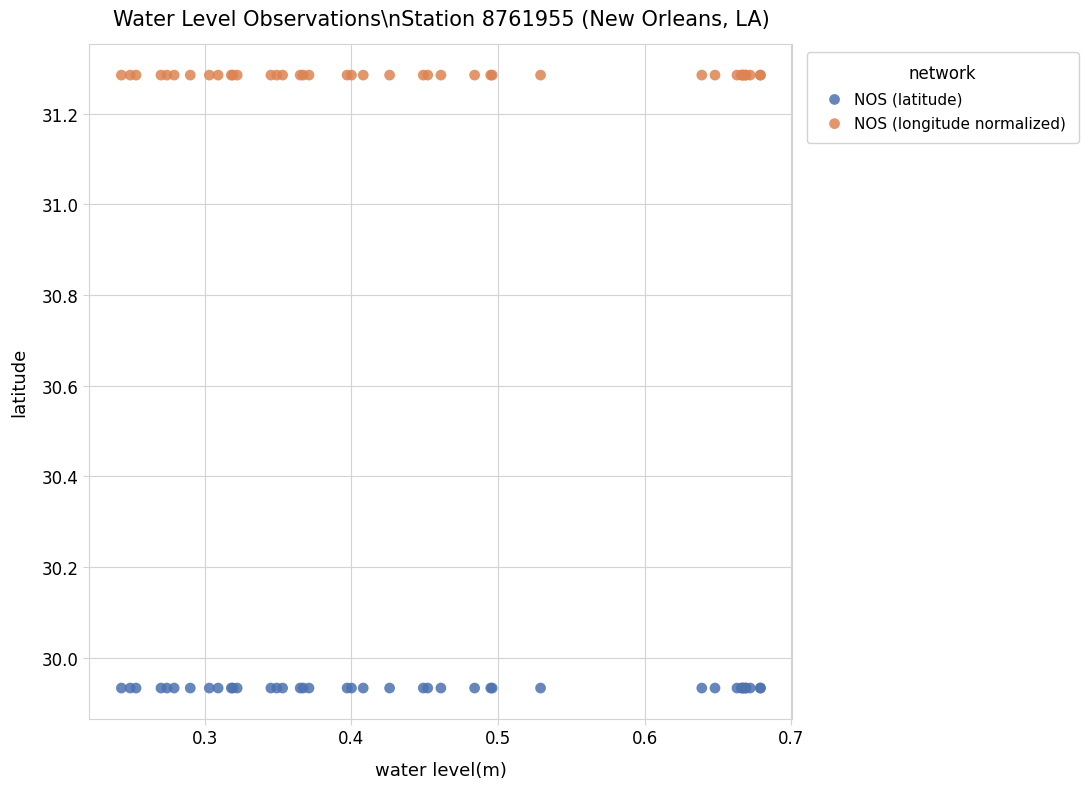

Which series reaches the minimum Y coordinate?

NOS (latitude)